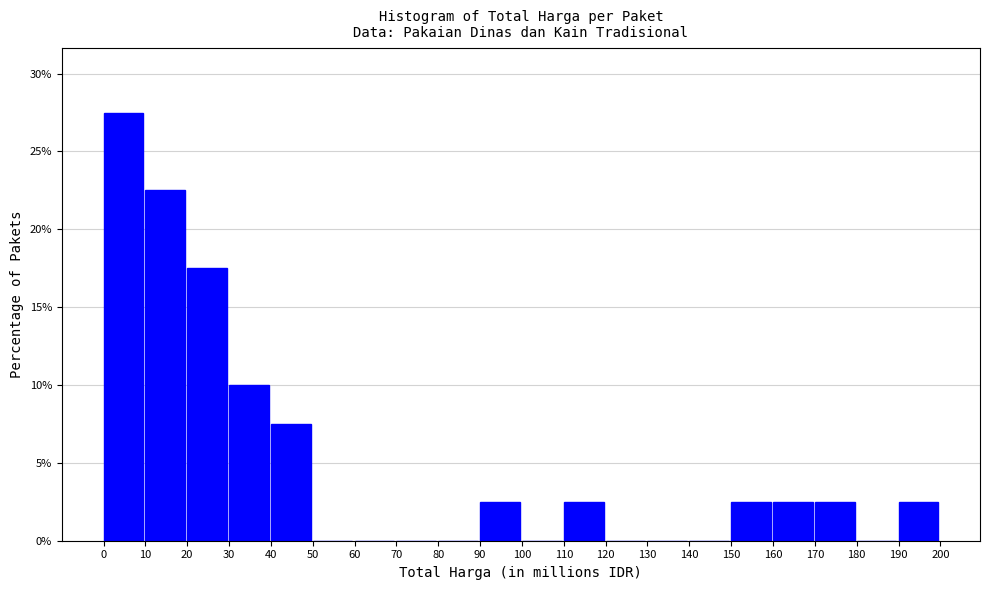

Reading left to right, list every bar in this chart as the range it spans on the x-axis followed by its height. The values are not printed on the chart, so give them approximately, as read against the axis.

0 to 10: 27.5
10 to 20: 22.5
20 to 30: 17.5
30 to 40: 10.0
40 to 50: 7.5
50 to 60: 0
60 to 70: 0
70 to 80: 0
80 to 90: 0
90 to 100: 2.5
100 to 110: 0
110 to 120: 2.5
120 to 130: 0
130 to 140: 0
140 to 150: 0
150 to 160: 2.5
160 to 170: 2.5
170 to 180: 2.5
180 to 190: 0
190 to 200: 2.5